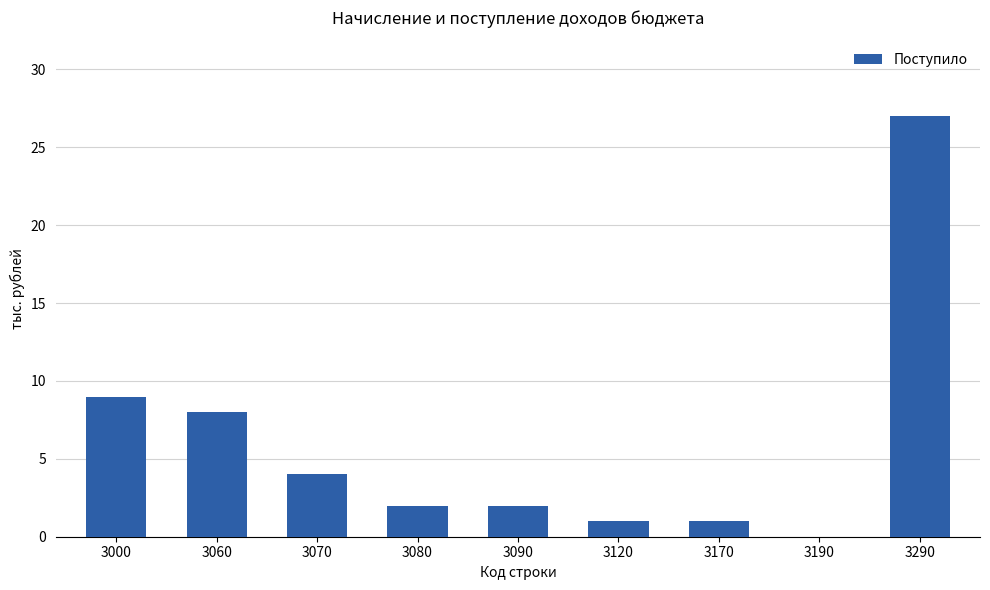

What is the sum of the values at 3190 and 3290?

27